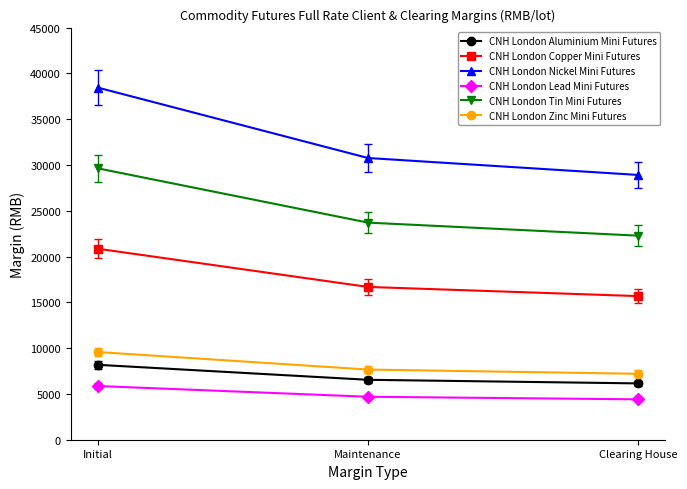

How many series are shown in this chart?

6